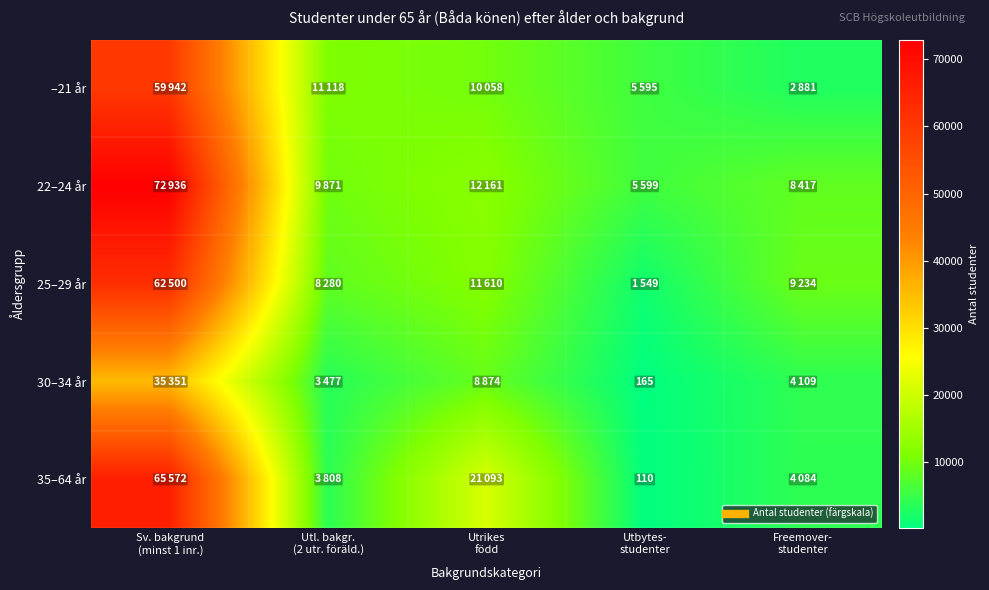

Which series has the largest range (max minus min)?

22–24 år